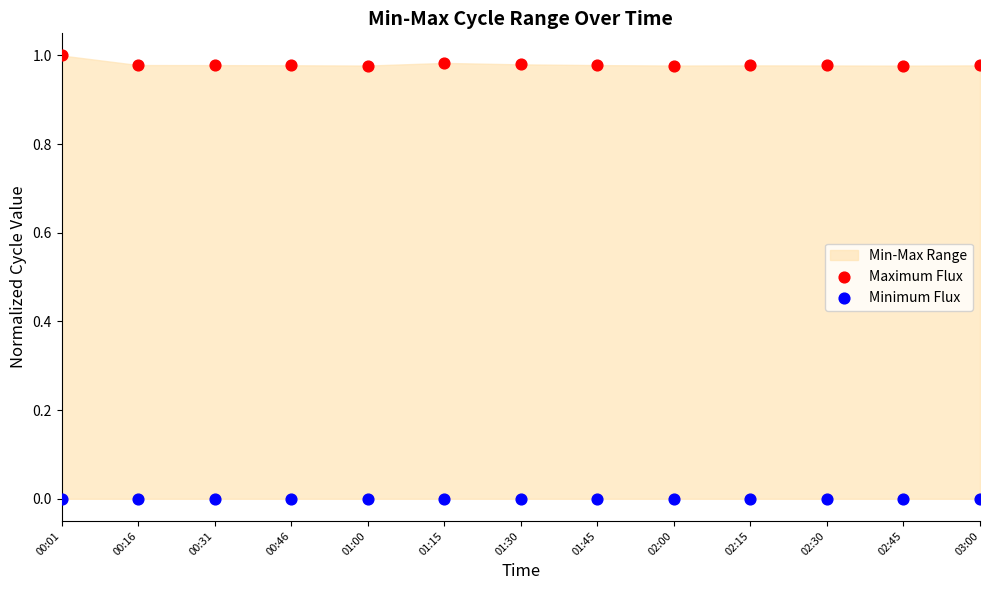

Which series reaches the minimum Y coordinate?

Minimum Flux